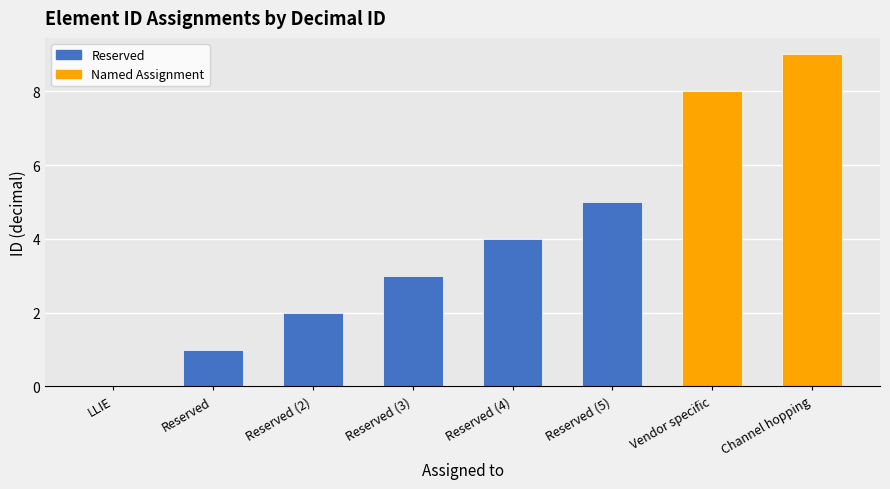

The value at Channel hopping is 4. True or false?

False